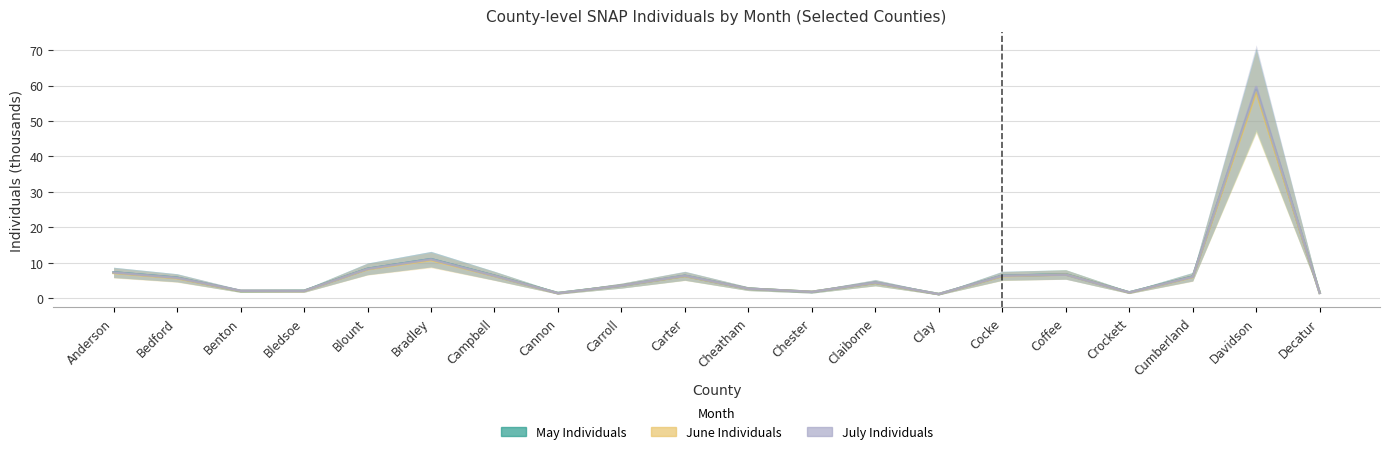

How many data points in July Individuals are less than 5?

10